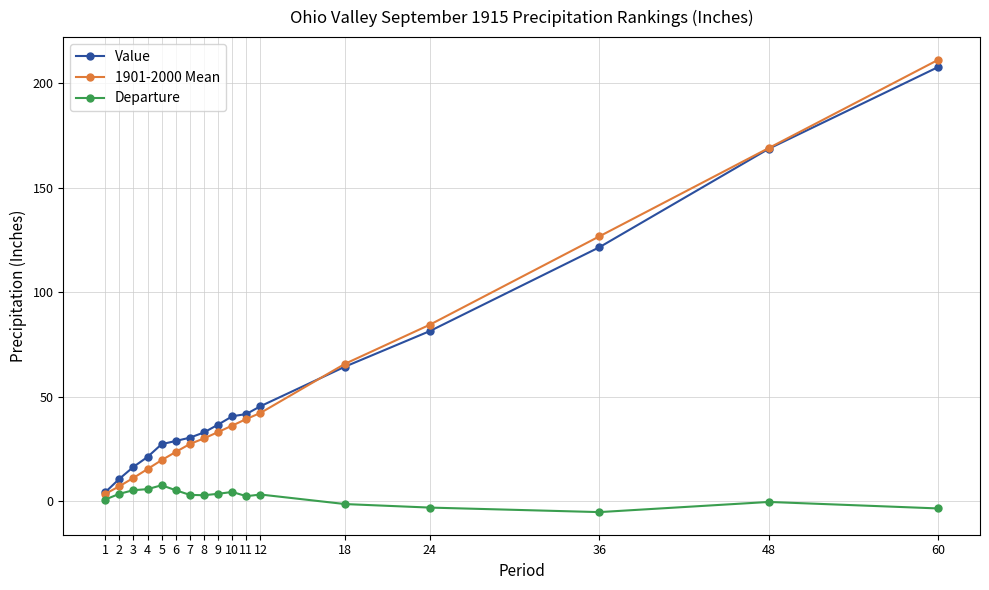

At how many categories does at least one series exceed 124?

3